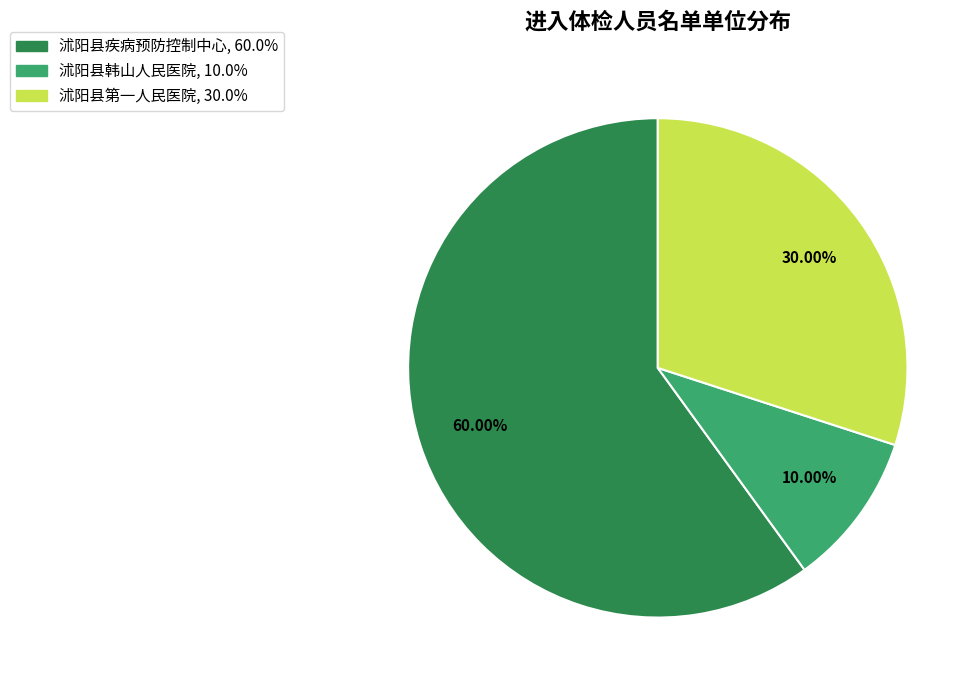

To the nearest percent, what is the difference between the 沭阳县韩山人民医院 and 沭阳县第一人民医院 slice percentages?

20%